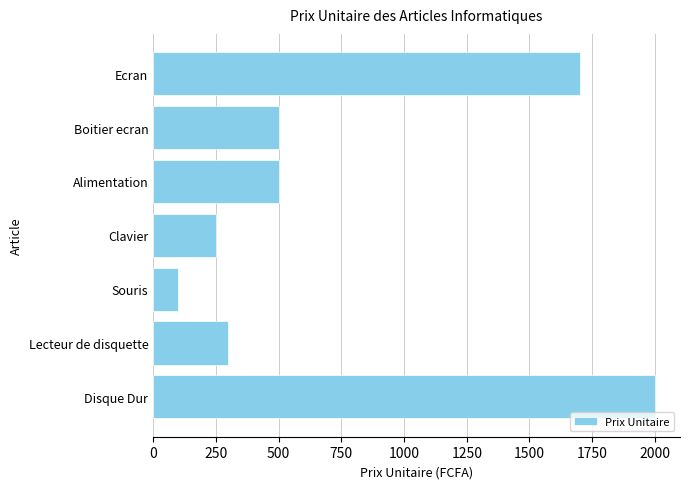

What is the approximate value at Disque Dur, to the nearest 50?

2000